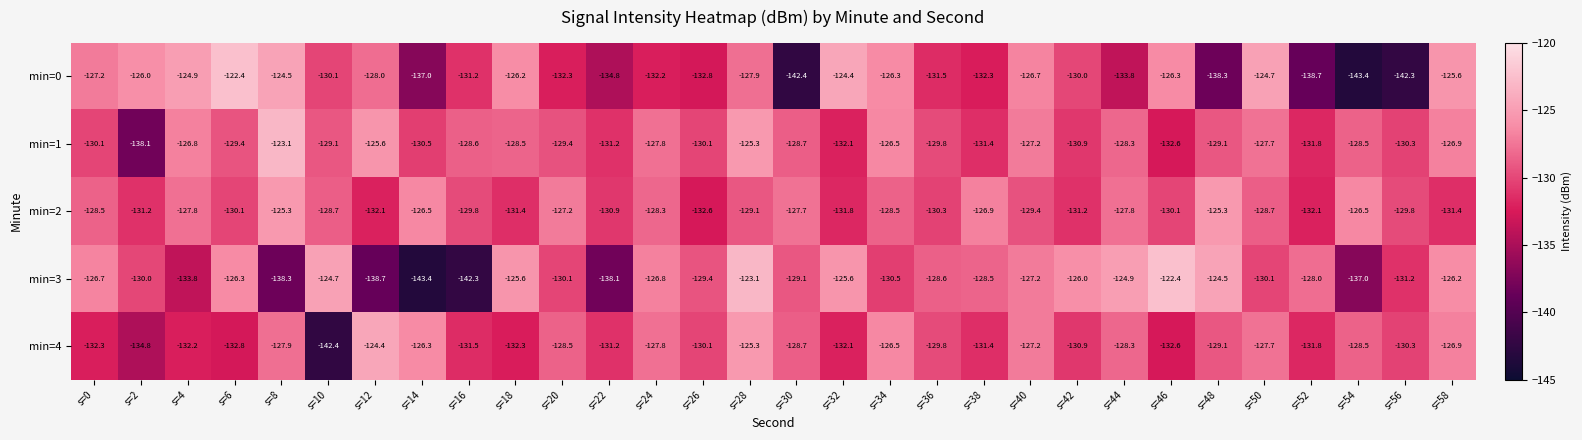

At which category is the sum across all series the highest?

s=28